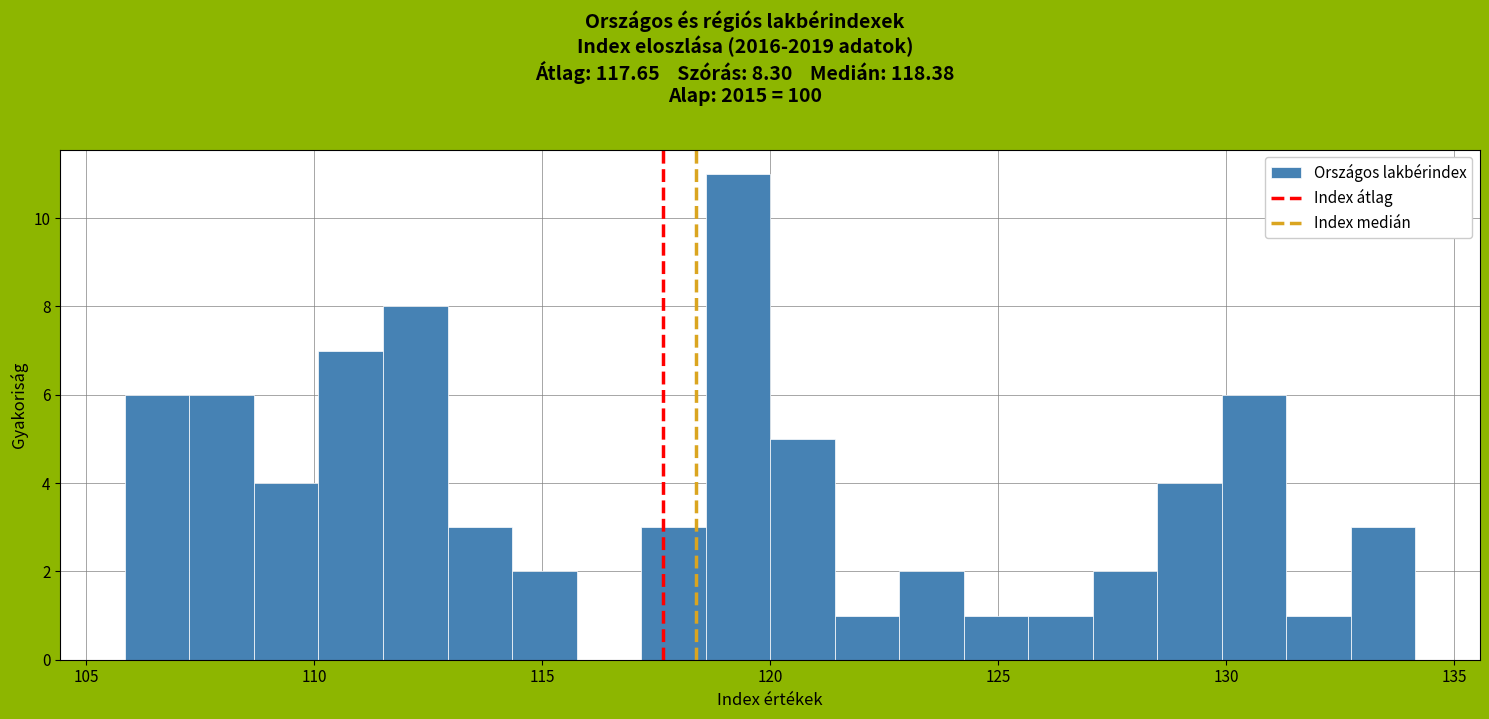

Around what value on the x-axis is the tallest bar? Give the approximate position of its centre, as read against the axis.

119.5